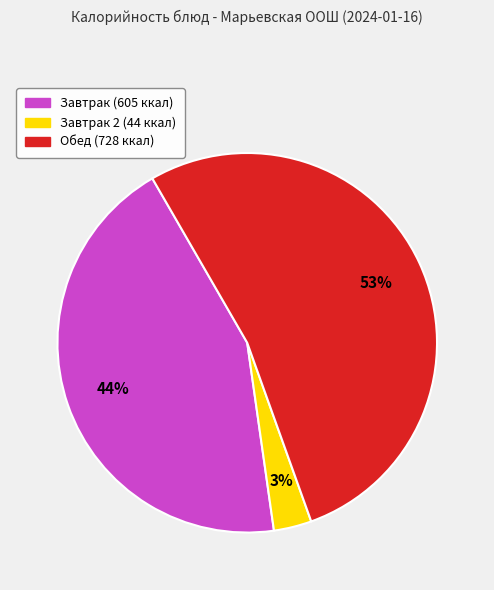

To the nearest percent, what is the average slice percentage?

33%